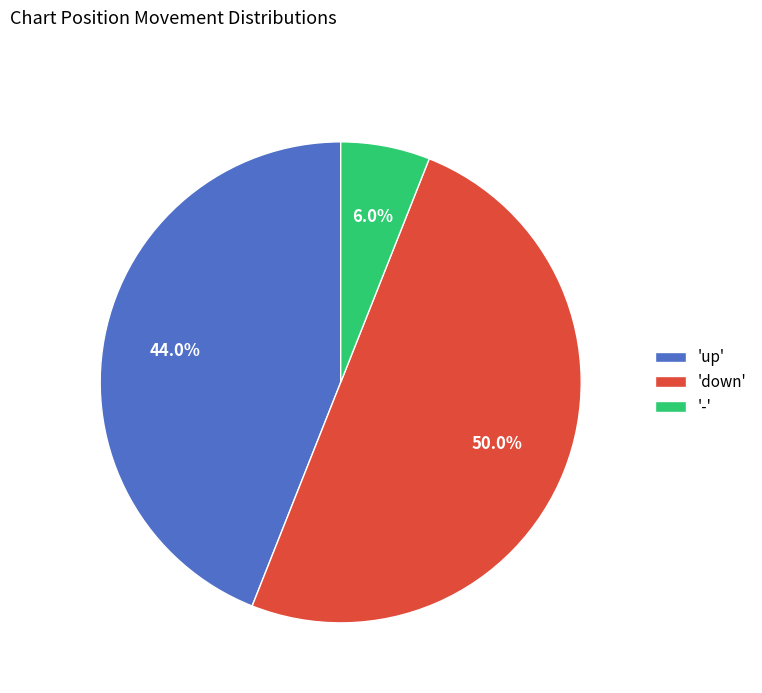

Is 'up' the majority of the pie?

No